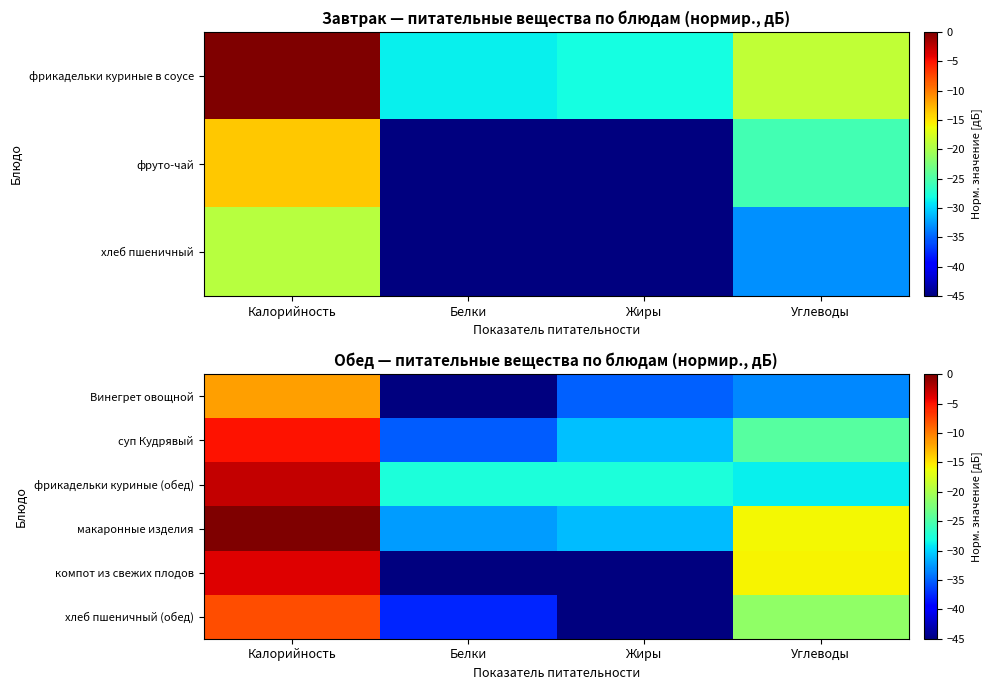

What is the total value across all series at Углеводы?

-139.6